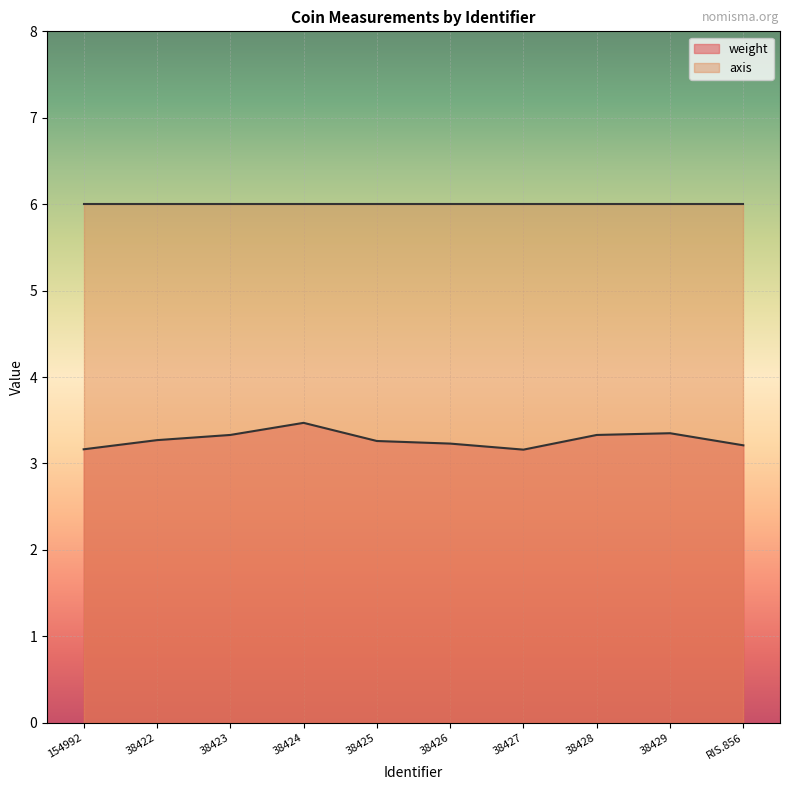

Which category has the lowest value across all series?

38427